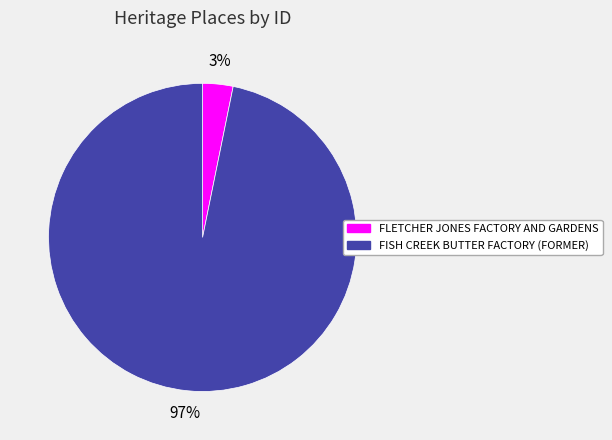

How many slices are in this pie chart?

2